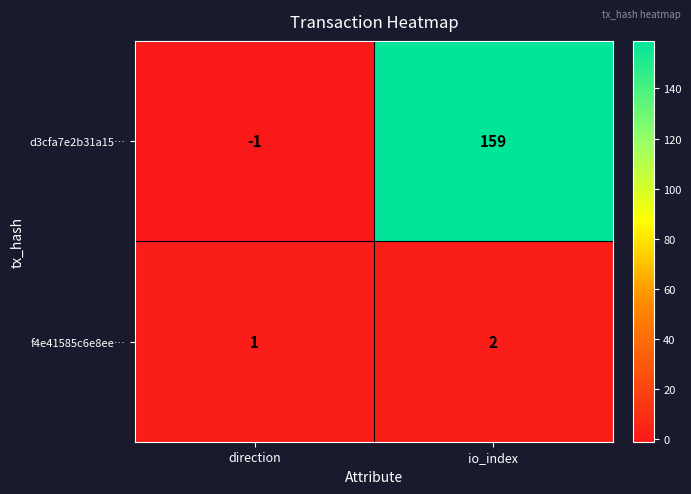

At which category is the sum across all series the highest?

io_index